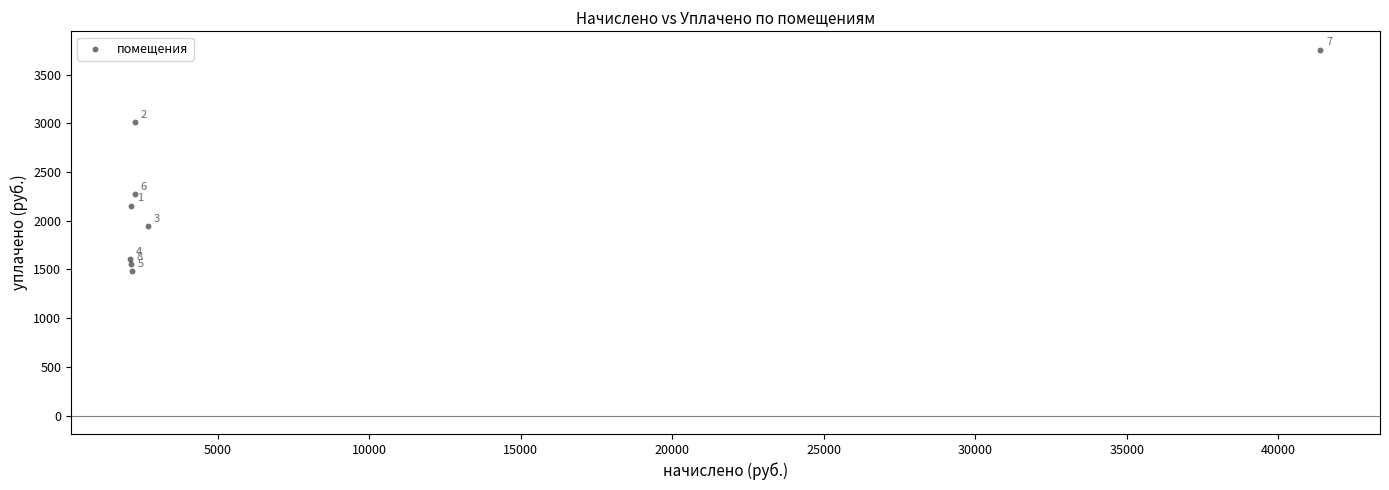

What is the range of X values (max minus min)?

39260.7